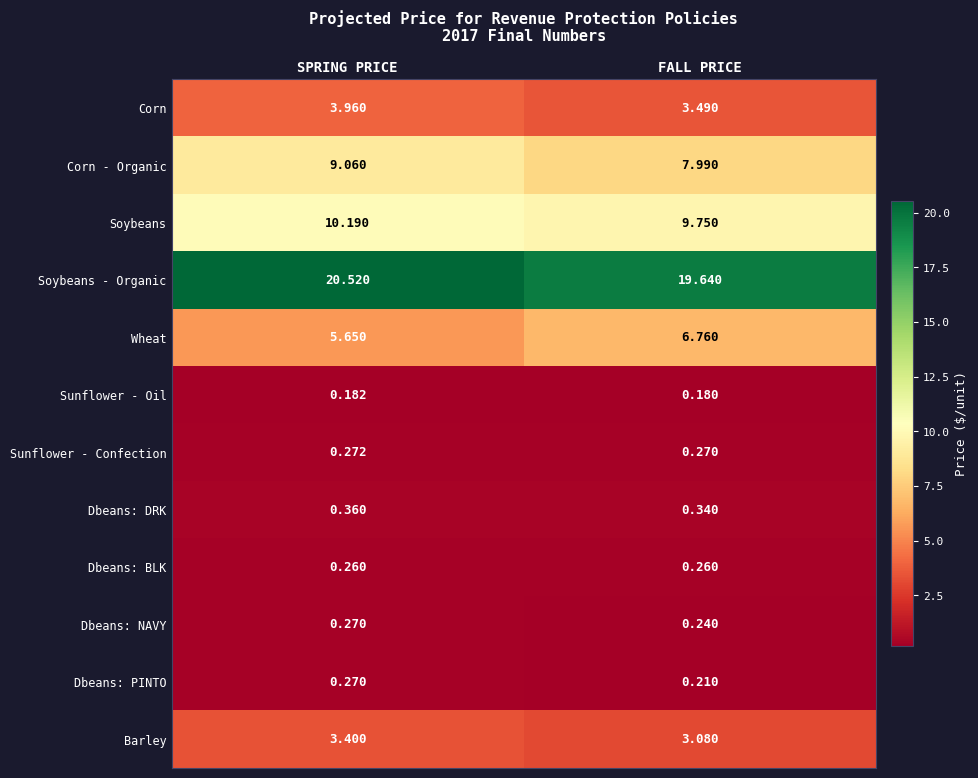

At which label does Corn reach its minimum?

FALL PRICE